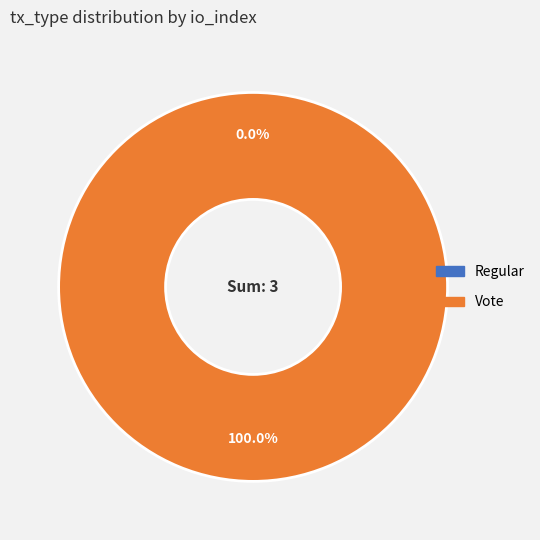

Count the number of slices in the pie.

2